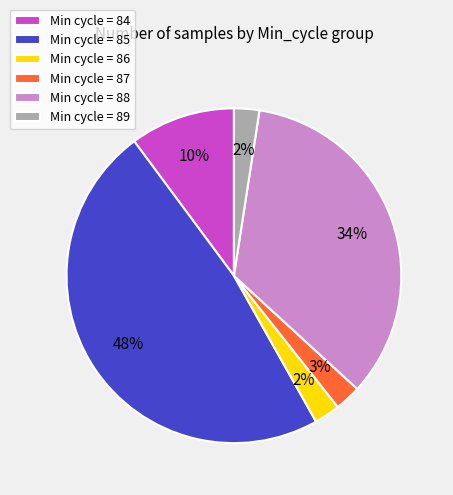

Is the sum of Min cycle = 85 and Min cycle = 87 greater than half?

Yes